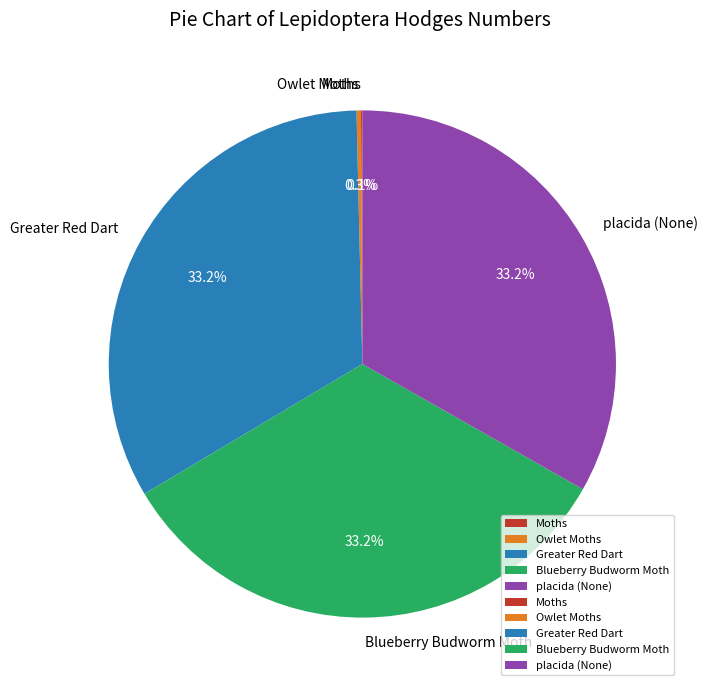

What percentage is NOT represented by Greater Red Dart?

66.8%